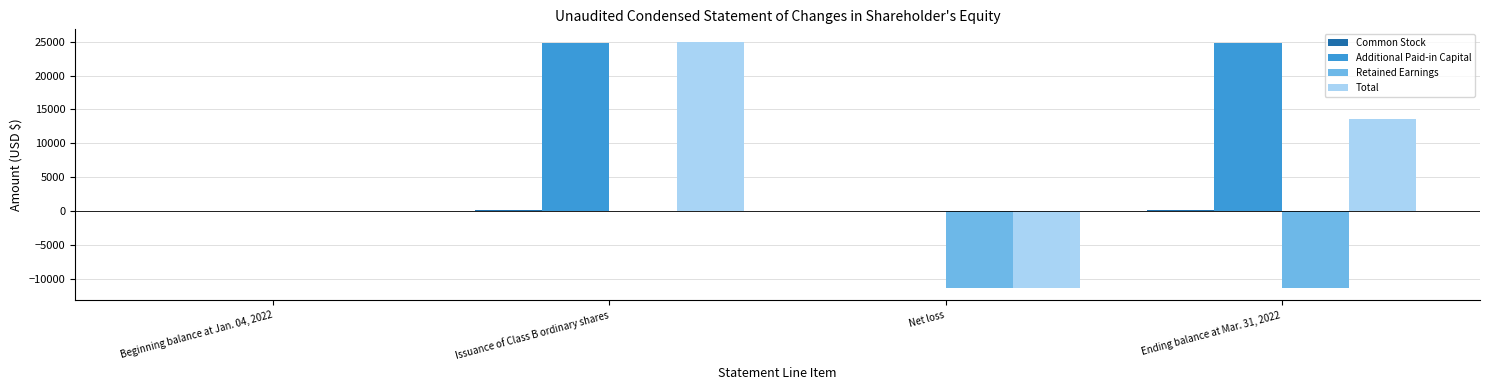

Which series has the largest total across all categories?

Additional Paid-in Capital